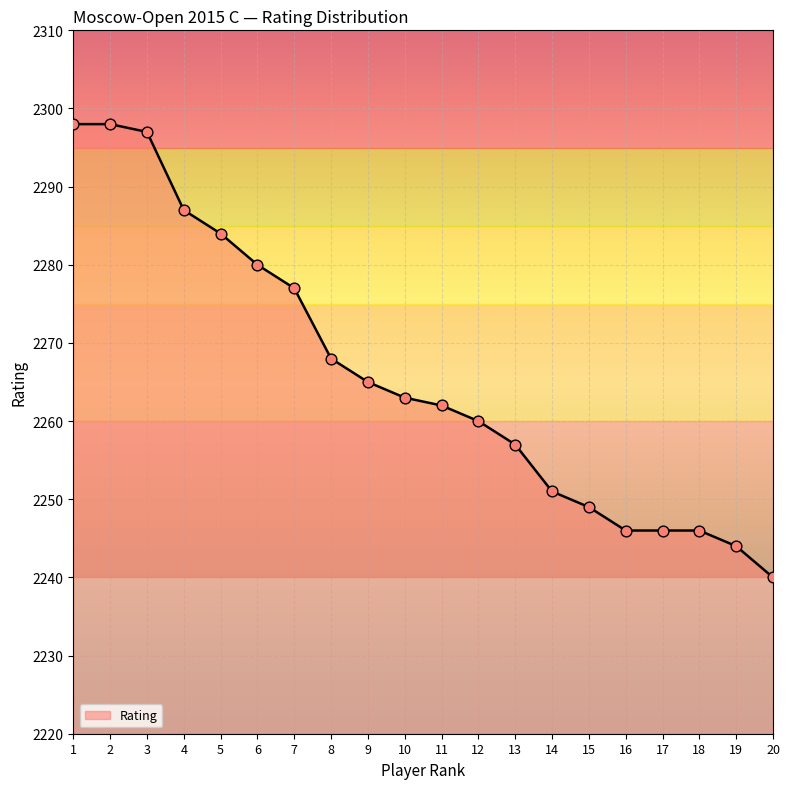

What is the ratio of the value at 12 to the value at 11?

1.0